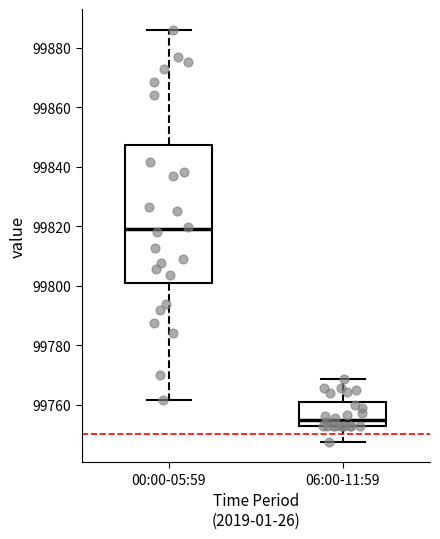

Reading left to right, read every box against the y-axis: the position of its median line, the range the box covers, and the ends of its whiskers. The values are not printed on the chart, so give them approximately, as read against the axis.

00:00-05:59: median 99818, box 99802 to 99848, whiskers 99762 to 99886
06:00-11:59: median 99754, box 99752 to 99760, whiskers 99748 to 99768